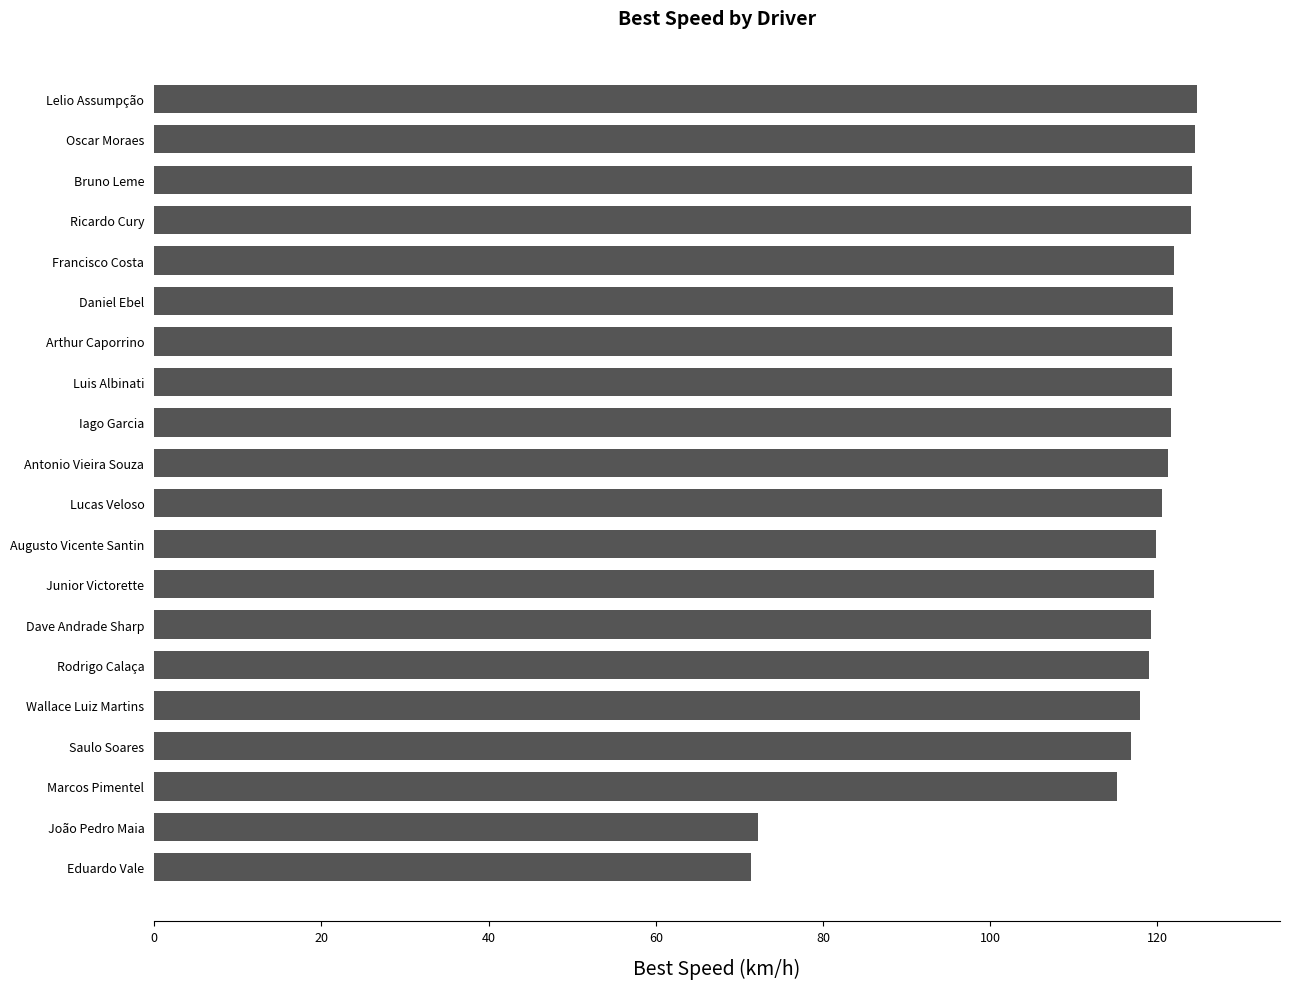

Is it true that the value at Saulo Soares is 116.9?

True